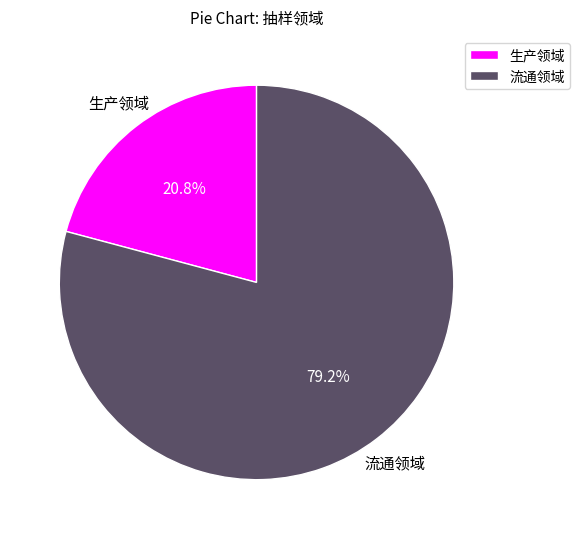

How many slices are in this pie chart?

2